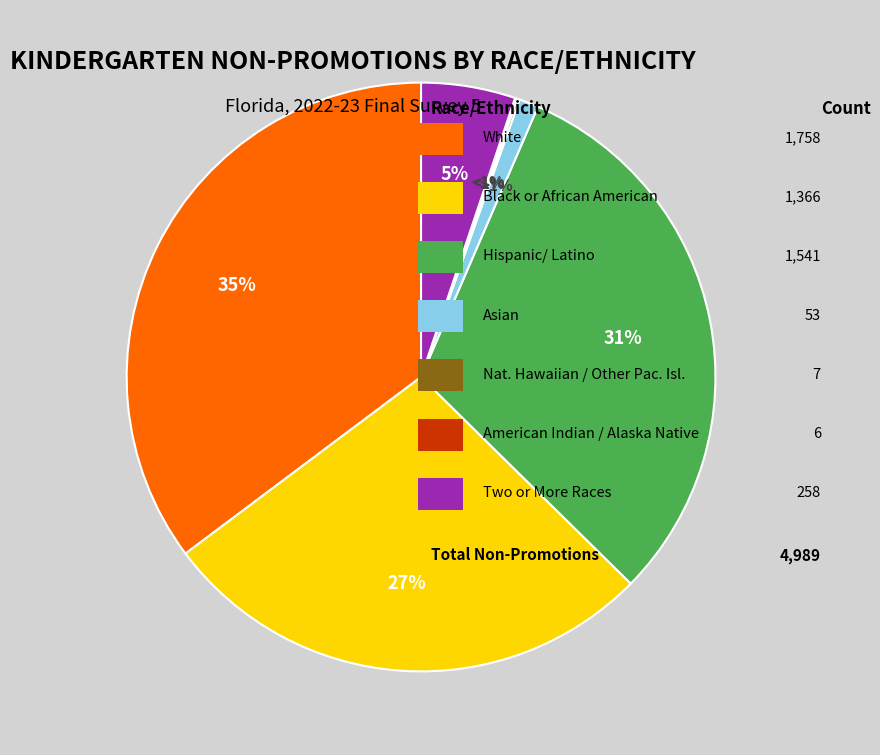

Rank the categories by value from lowest to highest.

American Indian or Alaska Native, Native Hawaiian or Other Pacific Islander, Asian, Two or More Races, Black or African American, Hispanic/ Latino, White